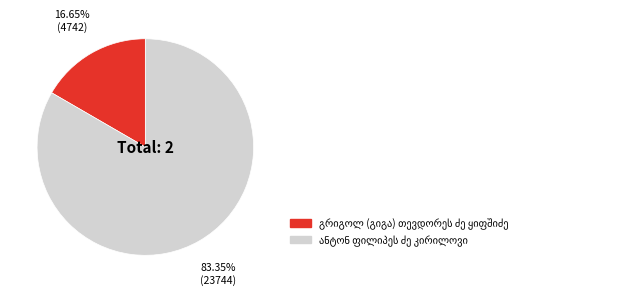

Is there any slice that represents more than half of the pie?

Yes